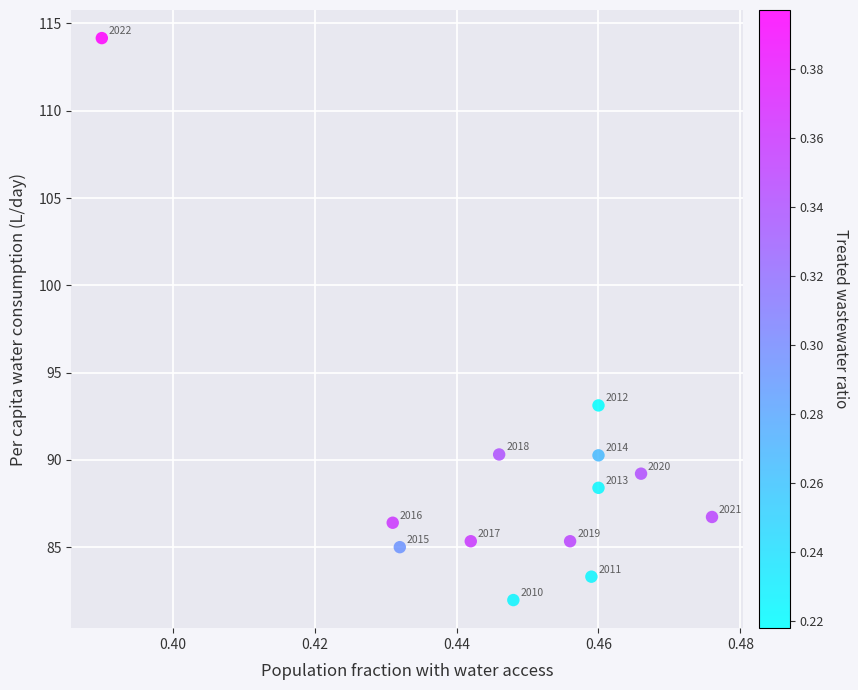

What Y value in the scatter plot is closest to 98?

93.1